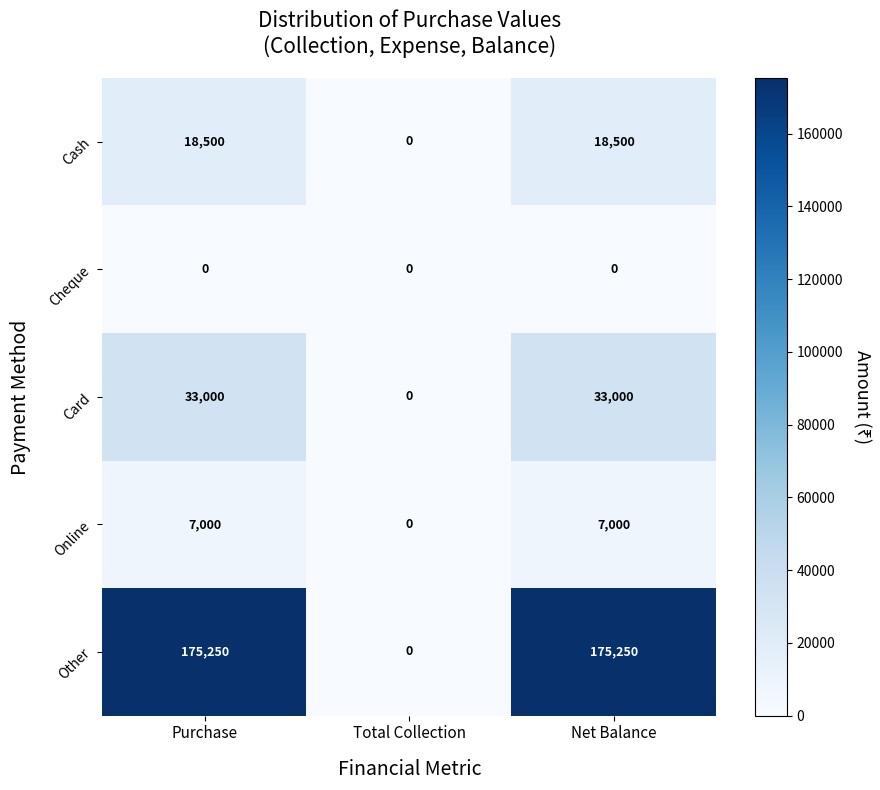

Rank the series by their maximum value, from lowest to highest.

Cheque, Online, Cash, Card, Other